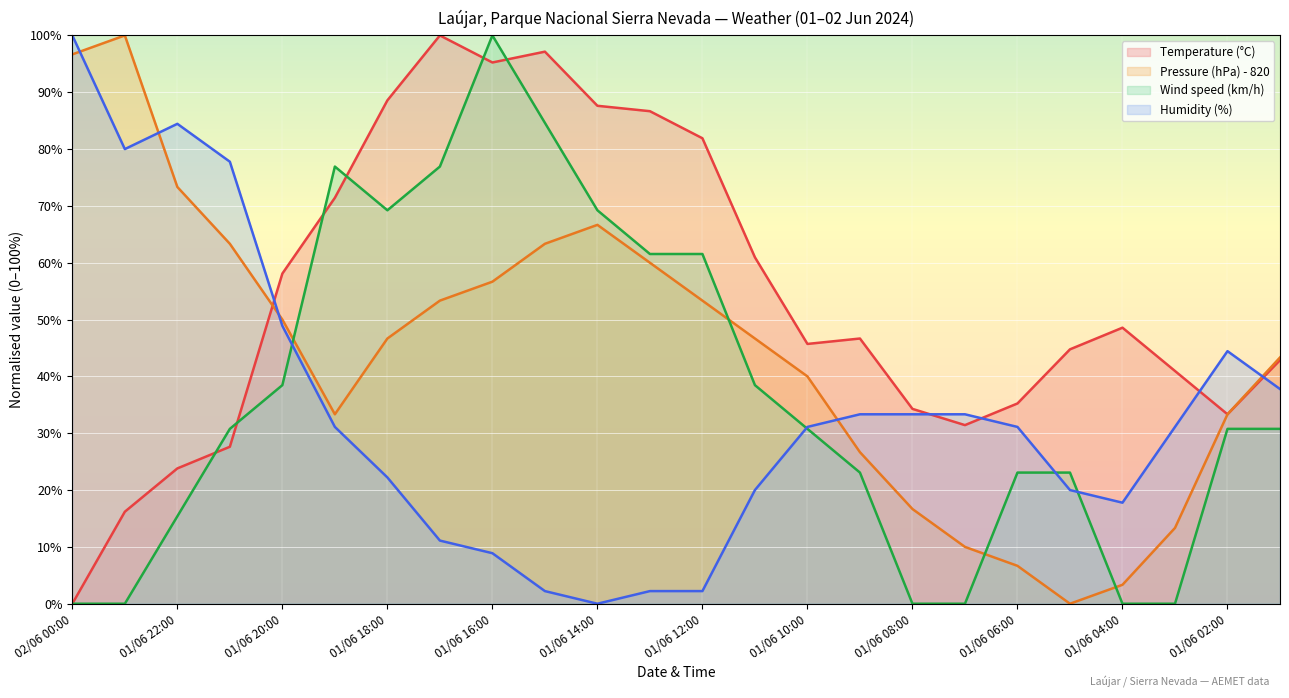

What is the spread (max minus min) of values at 01/06 21:00?

50.2